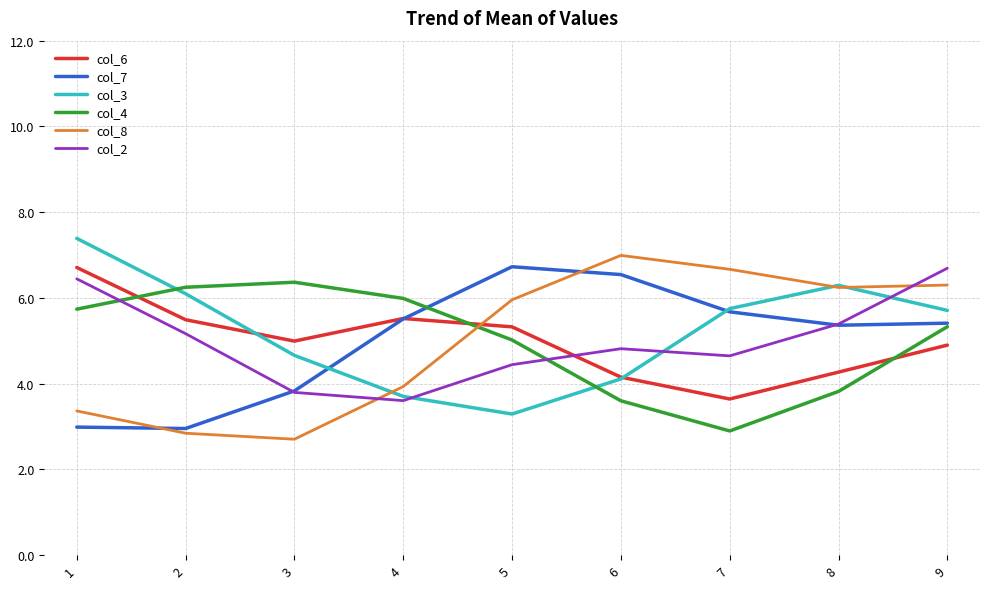

True or false: col_7 and col_8 cross at least once.

True